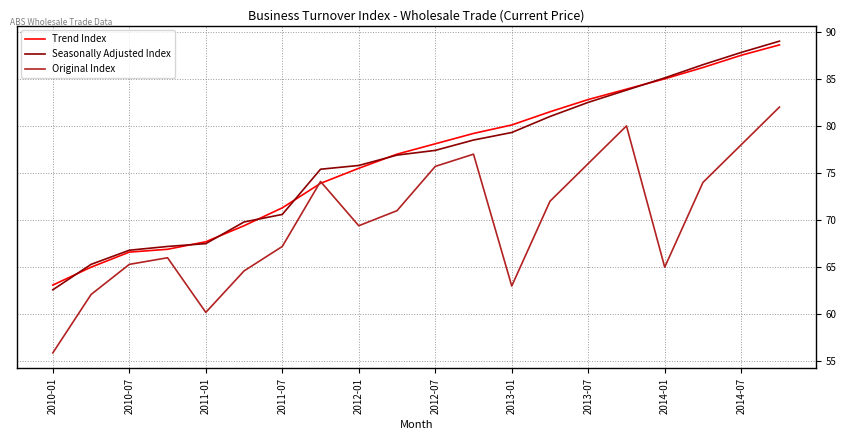

True or false: Seasonally Adjusted Index has more than 0 interior local peaks.

False